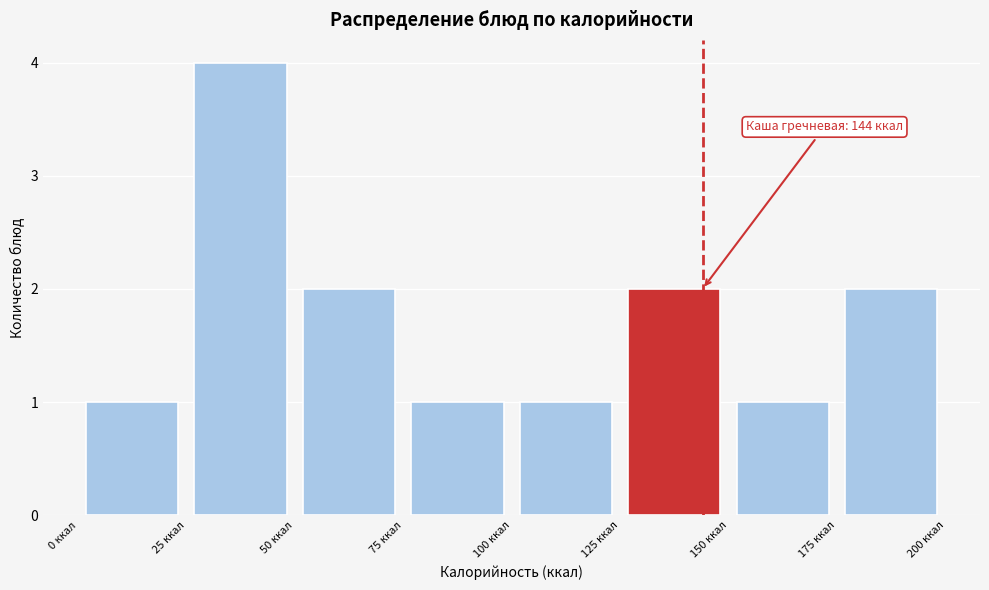

Over which range of the x-axis is the bar tallest?

25 to 50